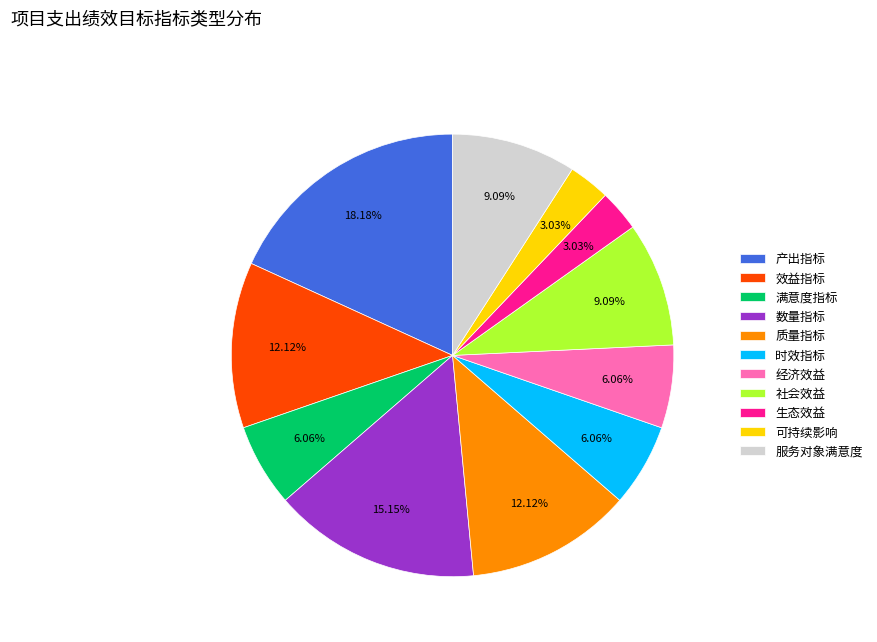

To the nearest percent, what is the average slice percentage?

9%